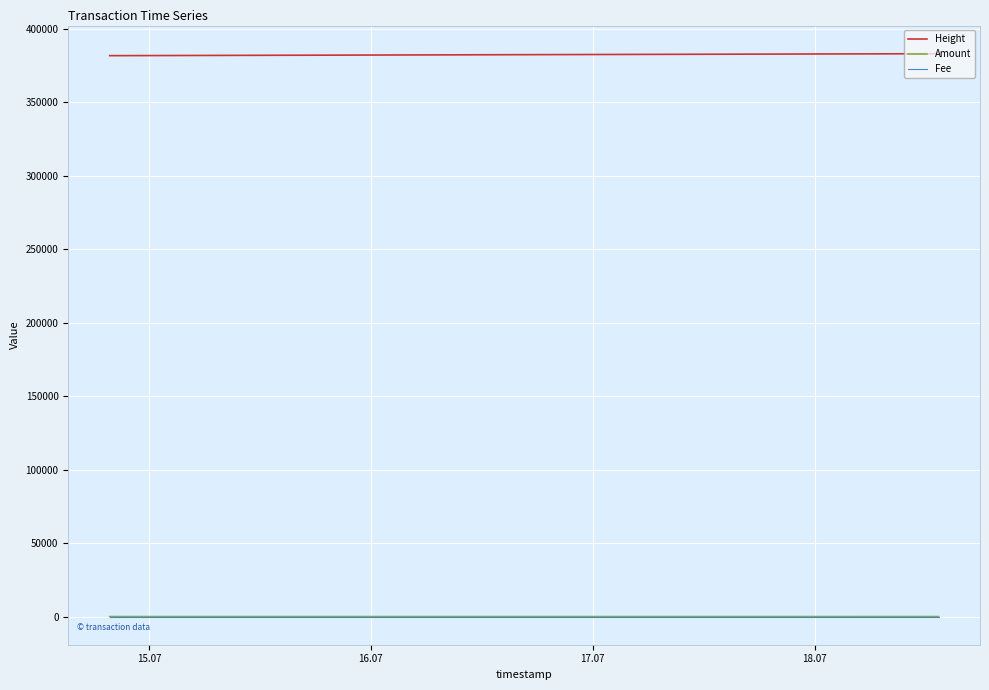

Is this an area chart (filled region under the line)?

No